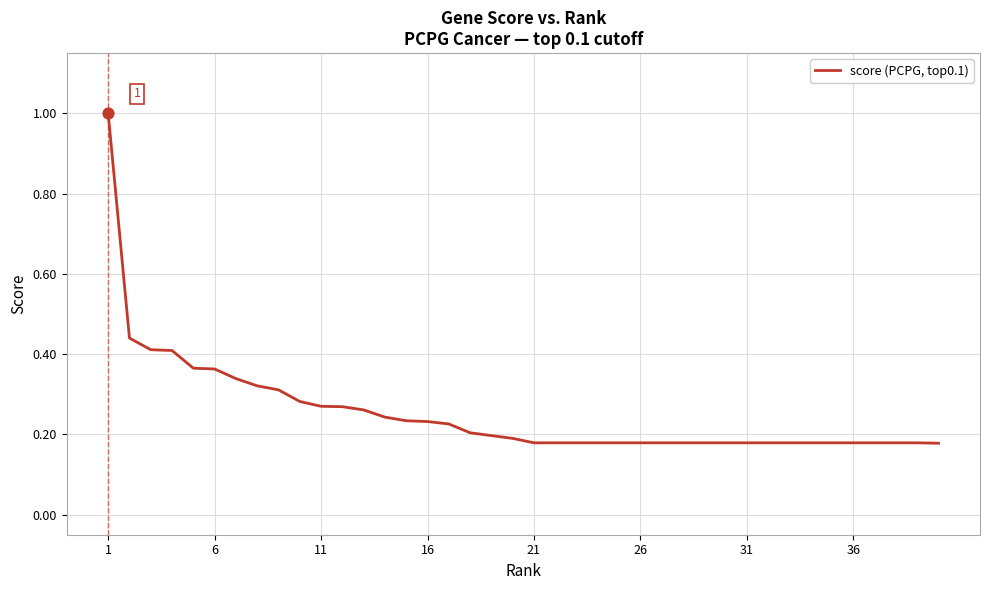

What is the maximum value shown in the chart?

1.0